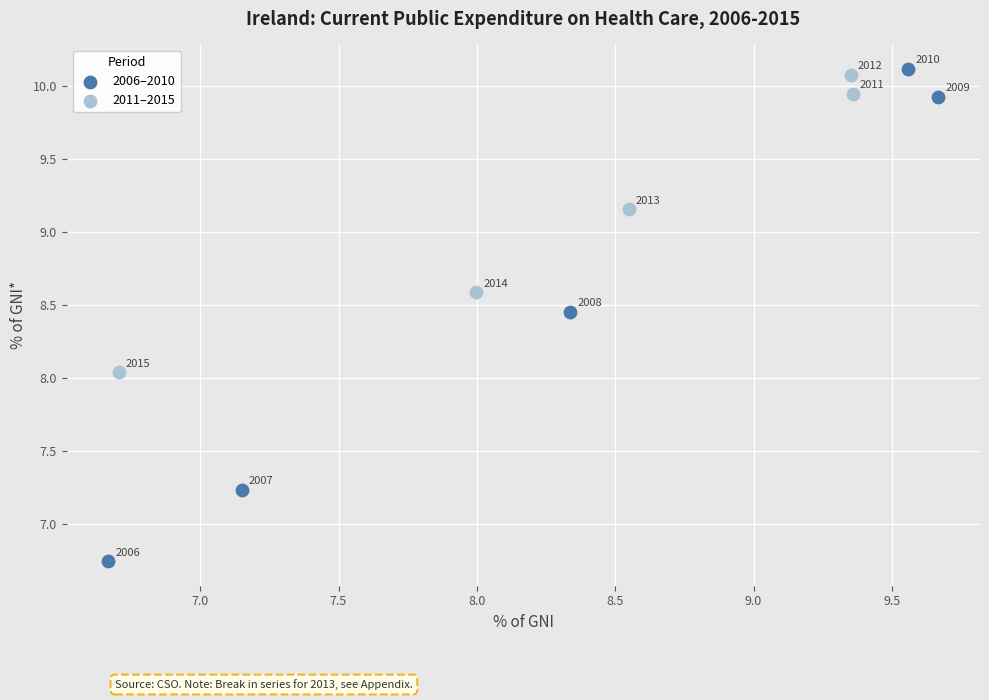

Which series contains the highest Y value?

2006–2010